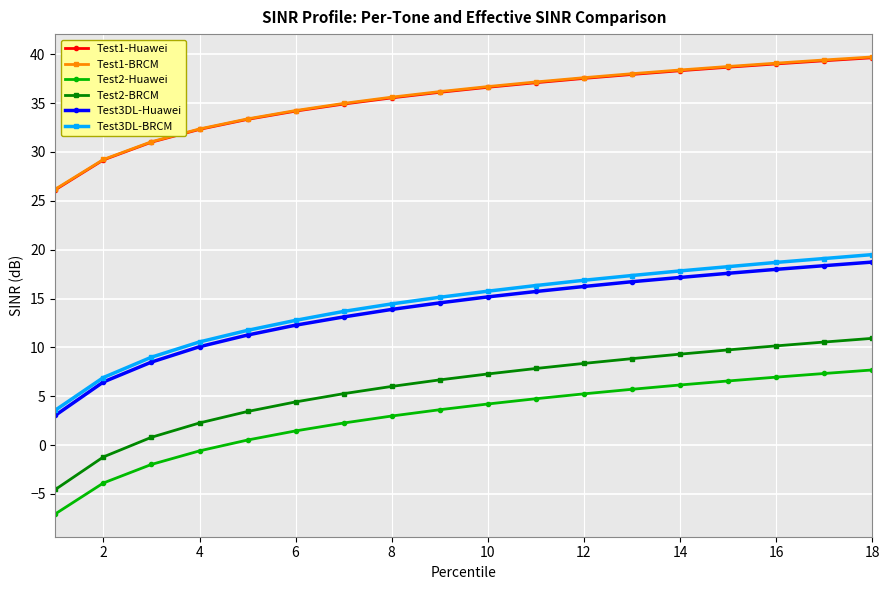

At how many categories does at least one series exceed 28?

17